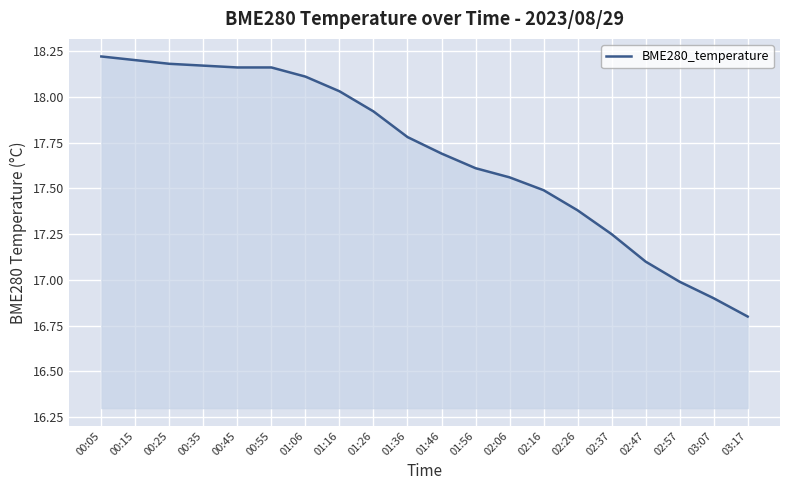

What is the sum of the values at 00:15 and 01:26?

36.1